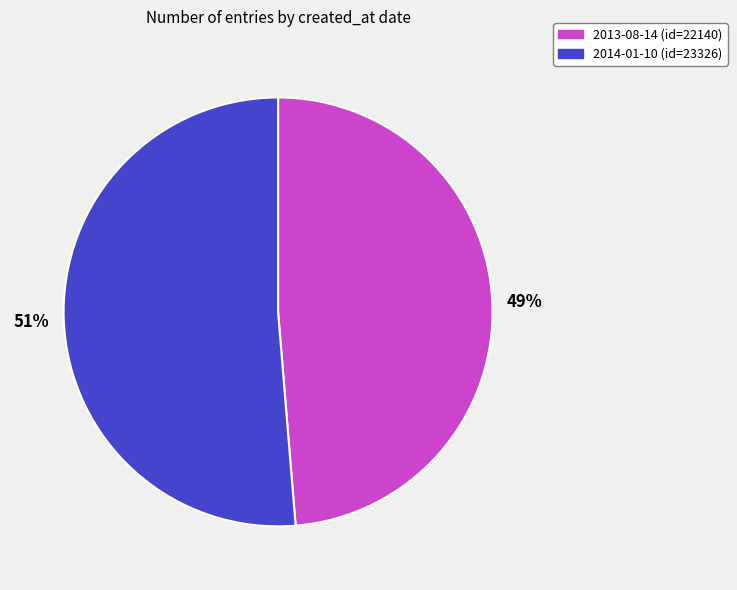

To the nearest percent, what is the combined percentage of 2013-08-14 and 2014-01-10?

100%